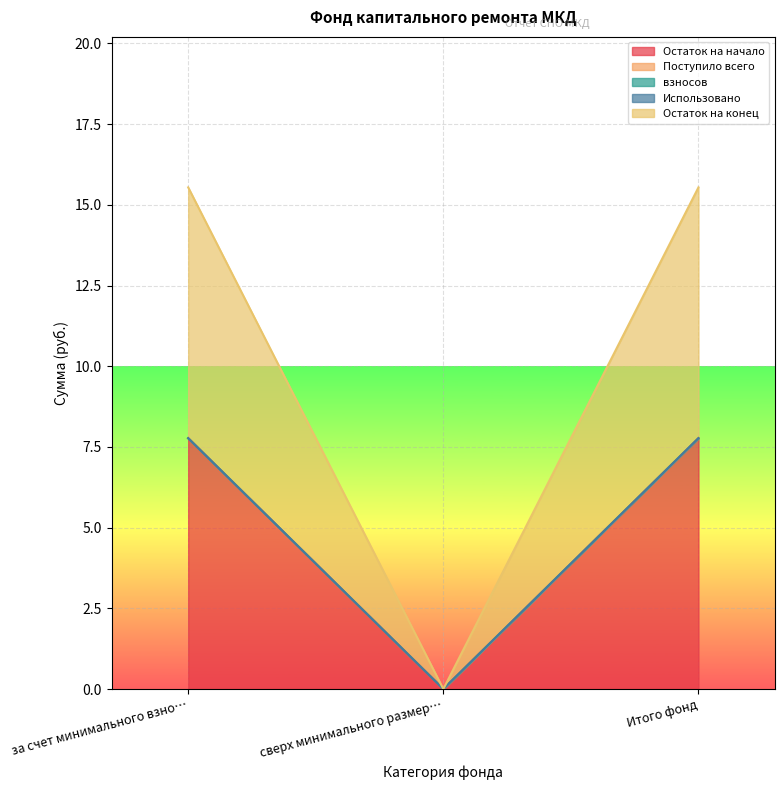

List the series in order of their peak value, highest first.

Остаток на начало, Остаток на конец, Поступило всего, взносов, Использовано